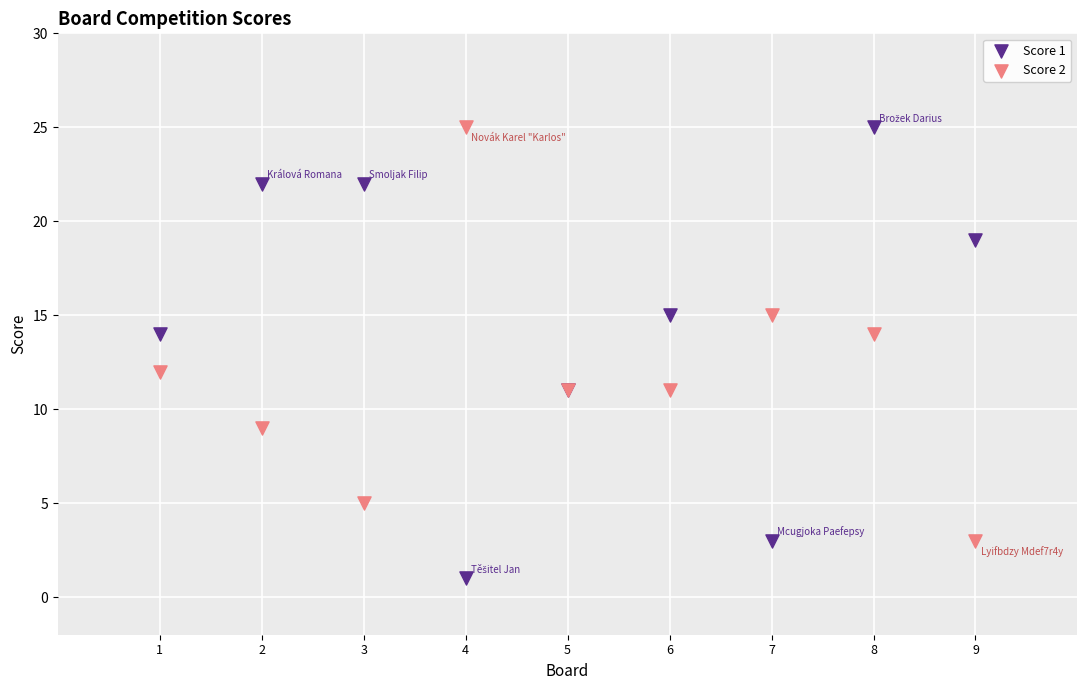

Which series has the largest Y range (max minus min)?

Score 1